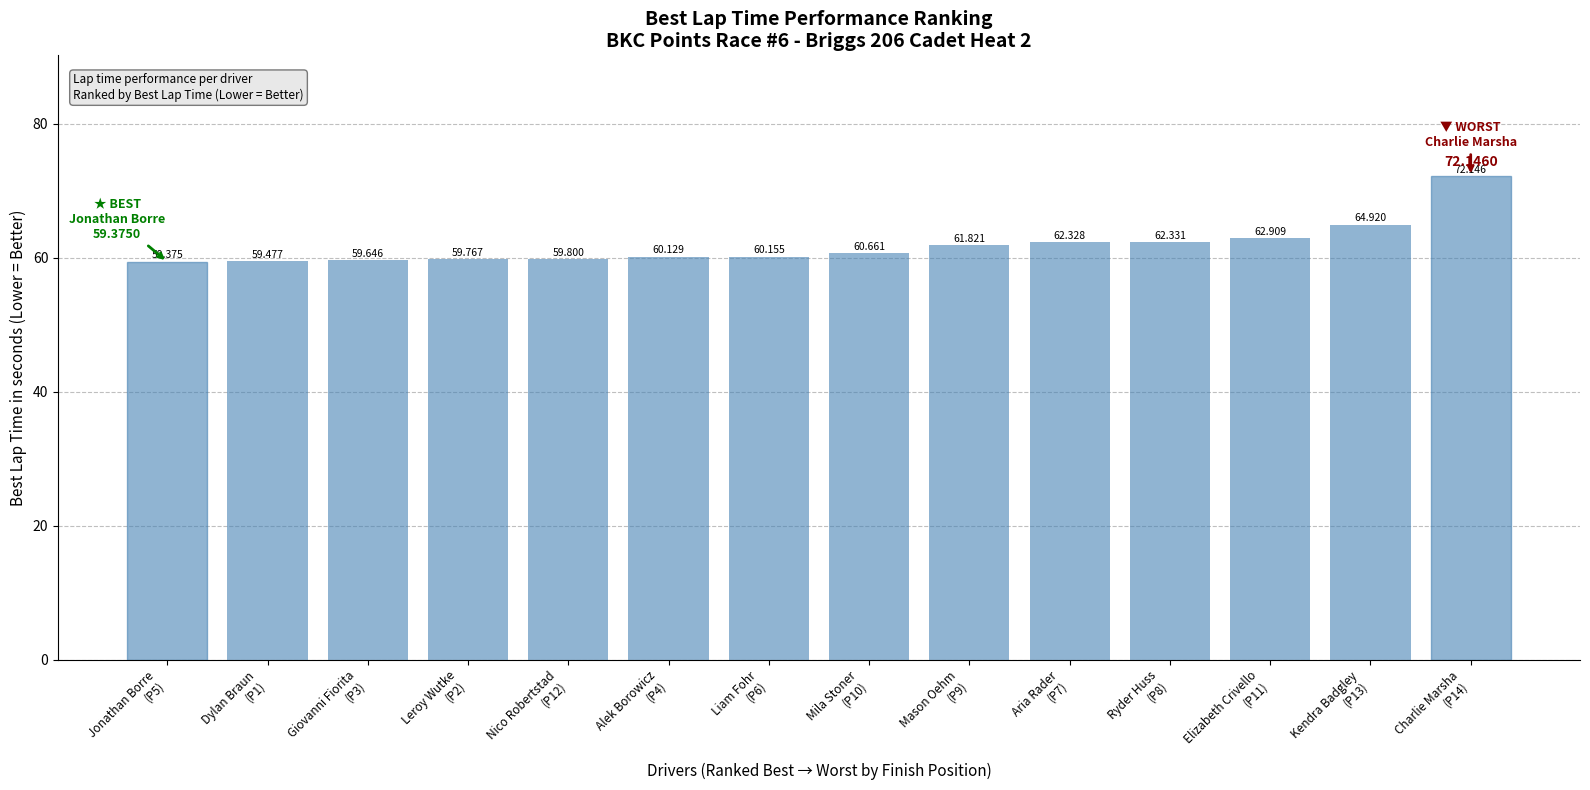

What is the label of the 11th bar from the left?

Ryder Huss
(P8)